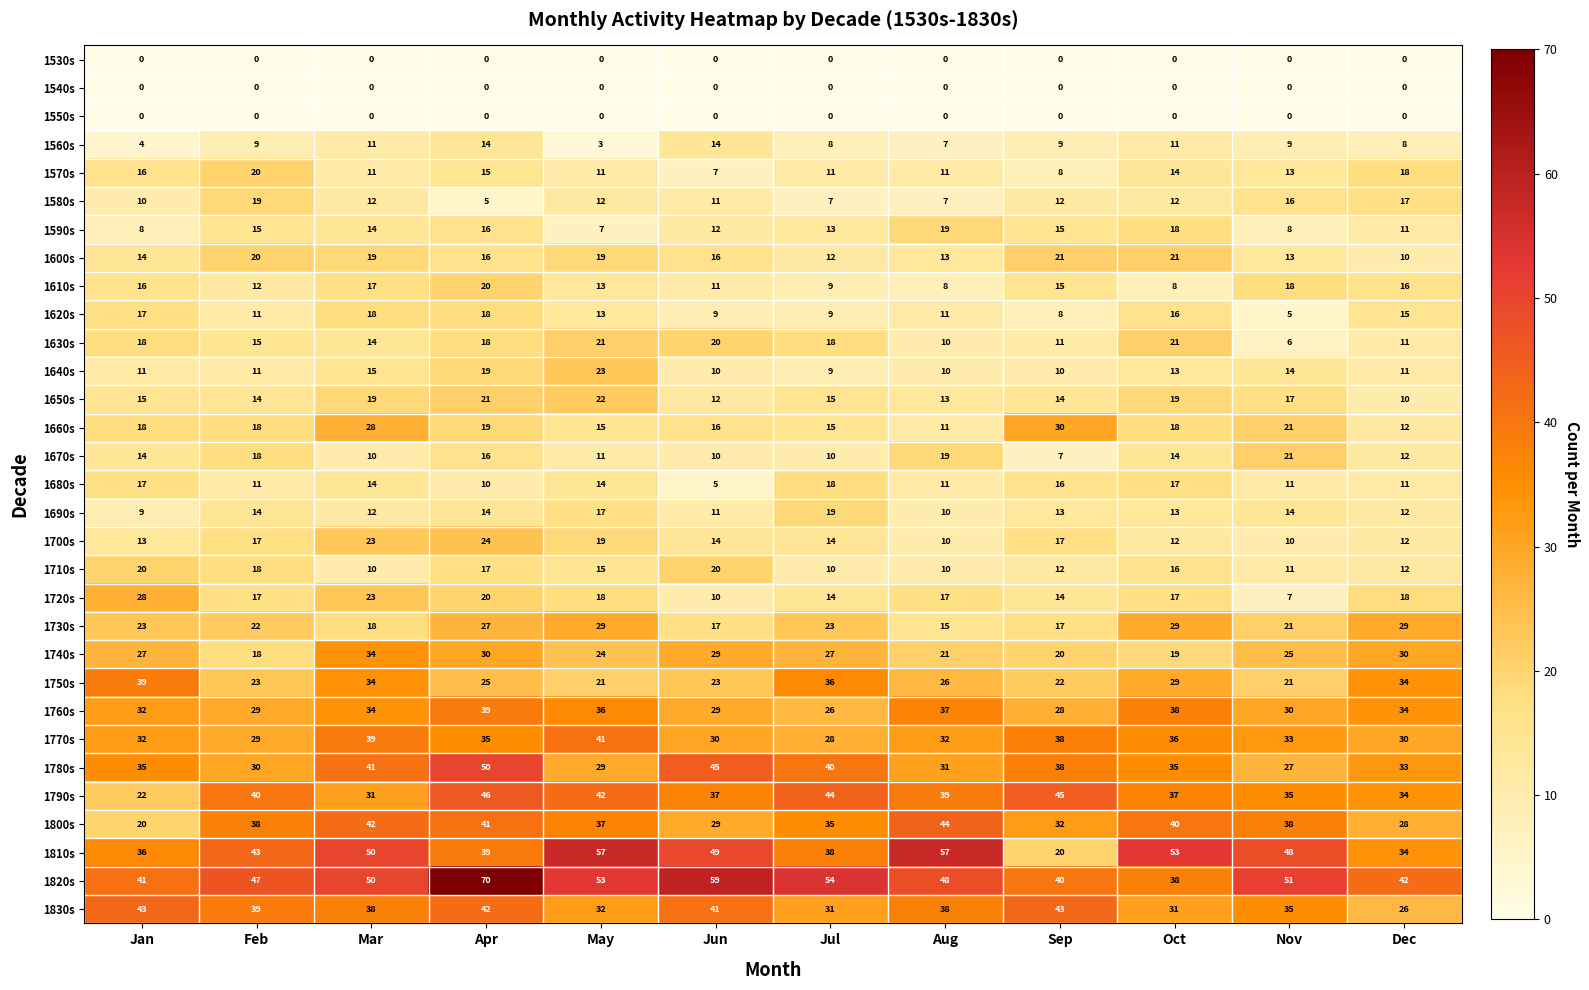

What is the total value across all series at Apr?

726